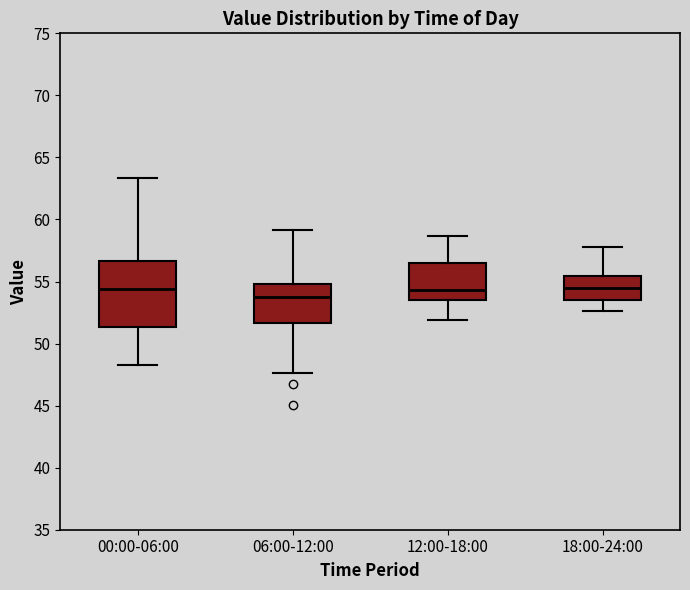

Where does the upper whisker of the box for 00:00-06:00 end on the y-axis? The values are not printed on the chart, so give them approximately, as read against the axis.

63.5